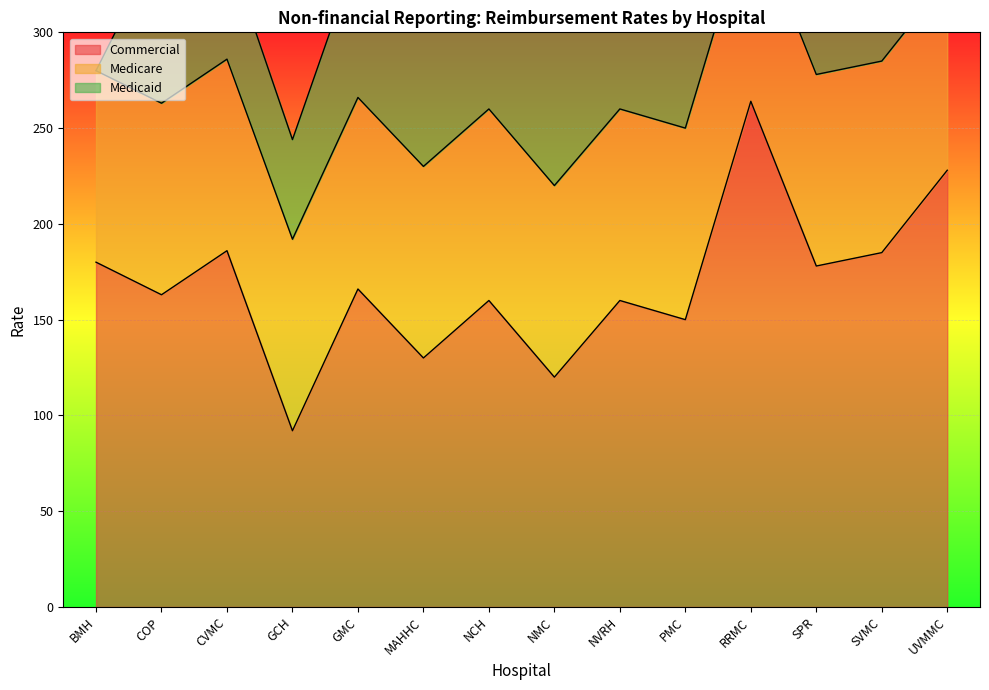

Which series ends up on top after the final intersection of Commercial and Medicare?

Commercial